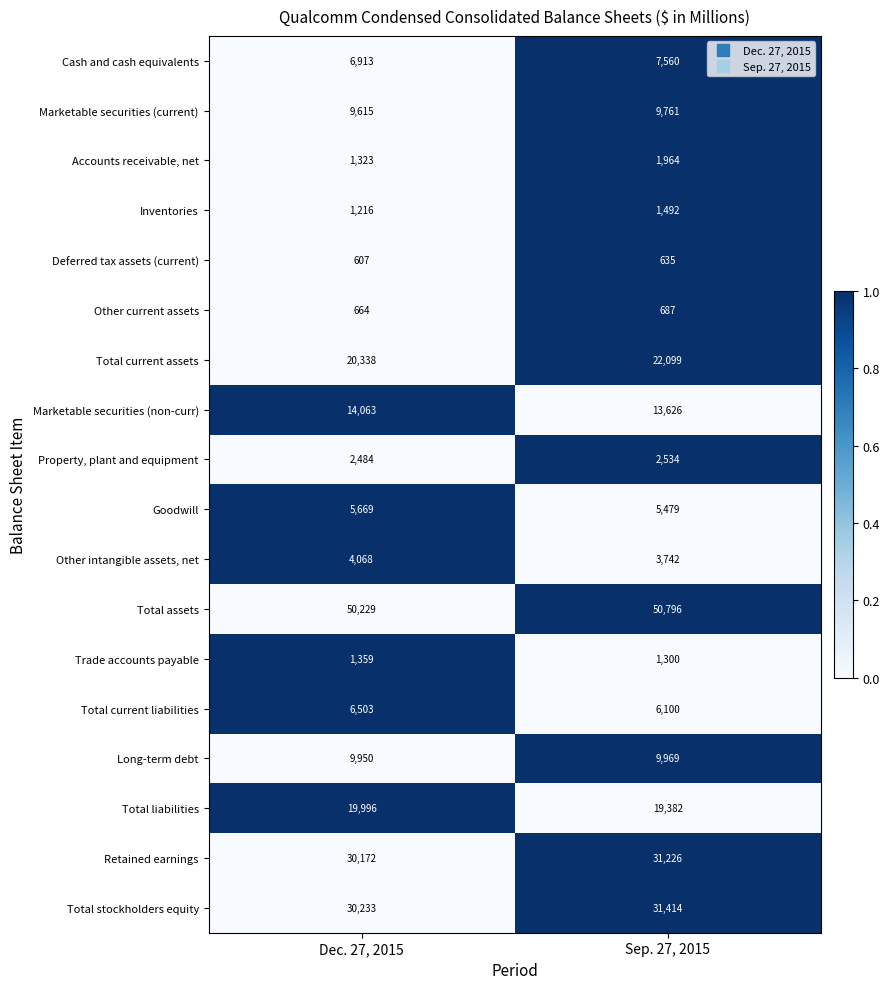

What is the maximum value shown in the chart?

50796